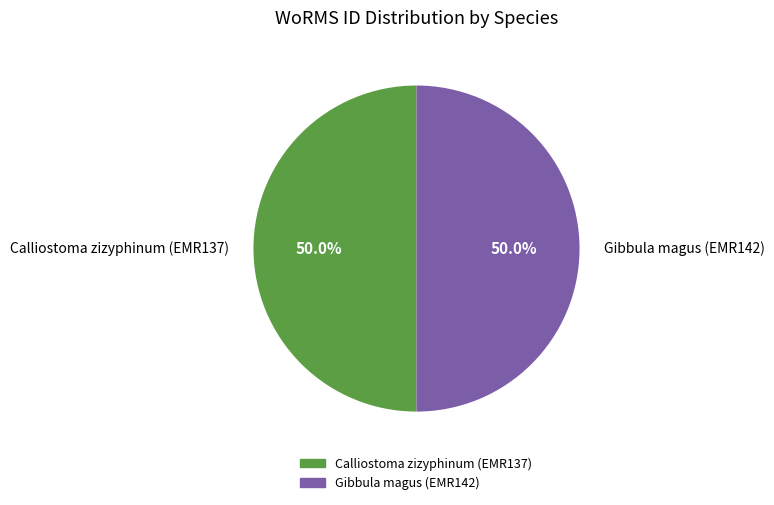

How many slices are in this pie chart?

2